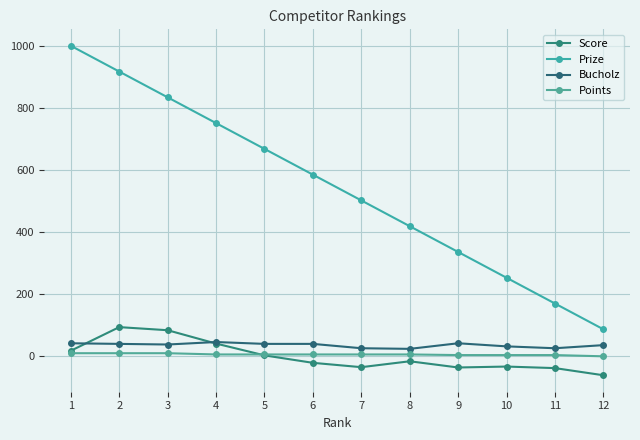

What is the difference between the maximum and minimum values in the Bucholz series?

22